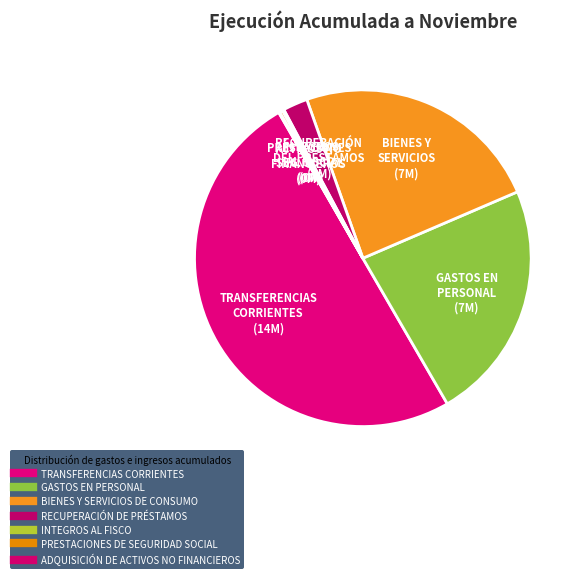

To the nearest percent, what is the difference between the ADQUISICIÓN DE ACTIVOS NO FINANCIEROS and BIENES Y SERVICIOS DE CONSUMO slice percentages?

24%